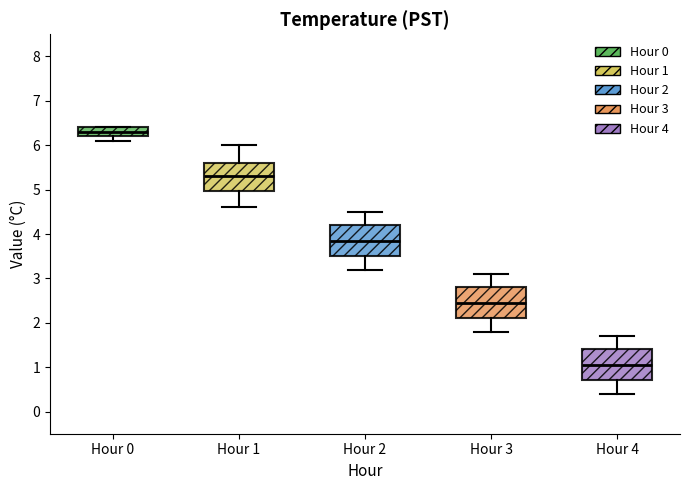

Reading left to right, transcribe this box plot: for each box, give where its median line is, the range the box spans, and where its two whiskers end, as read against the y-axis. The values are not printed on the chart, so give them approximately, as read against the axis.

Hour 0: median 6.3, box 6.2 to 6.4, whiskers 6.1 to 6.4
Hour 1: median 5.3, box 5.0 to 5.6, whiskers 4.6 to 6.0
Hour 2: median 3.9, box 3.5 to 4.2, whiskers 3.2 to 4.5
Hour 3: median 2.5, box 2.1 to 2.8, whiskers 1.8 to 3.1
Hour 4: median 1.1, box 0.7 to 1.4, whiskers 0.4 to 1.7